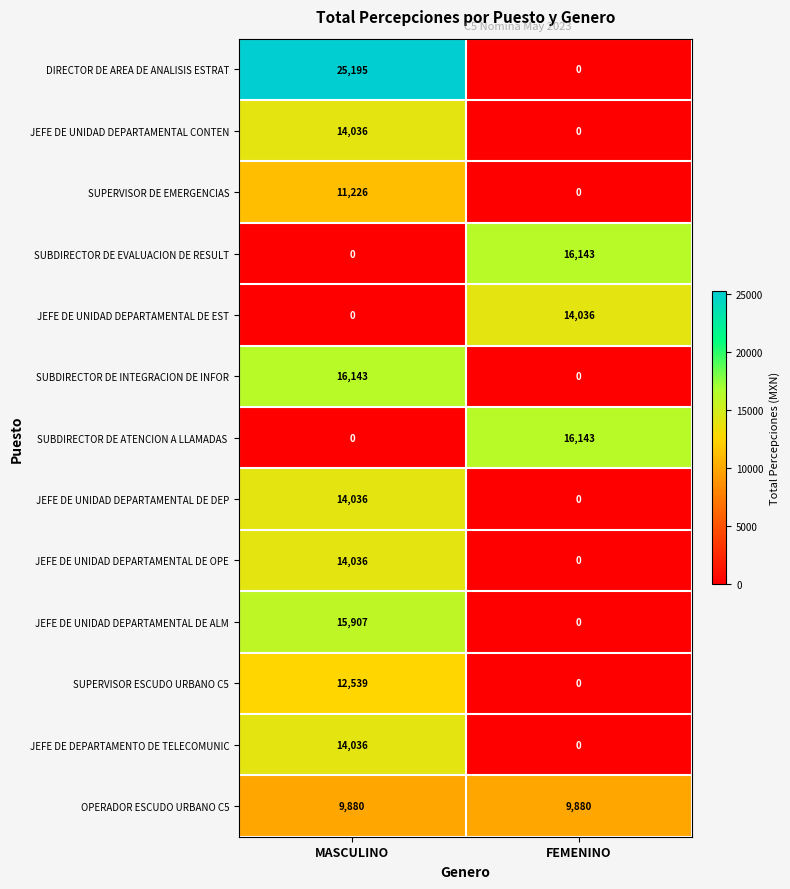

Which category has the highest value in the SUBDIRECTOR DE INTEGRACION DE INFOR series?

MASCULINO